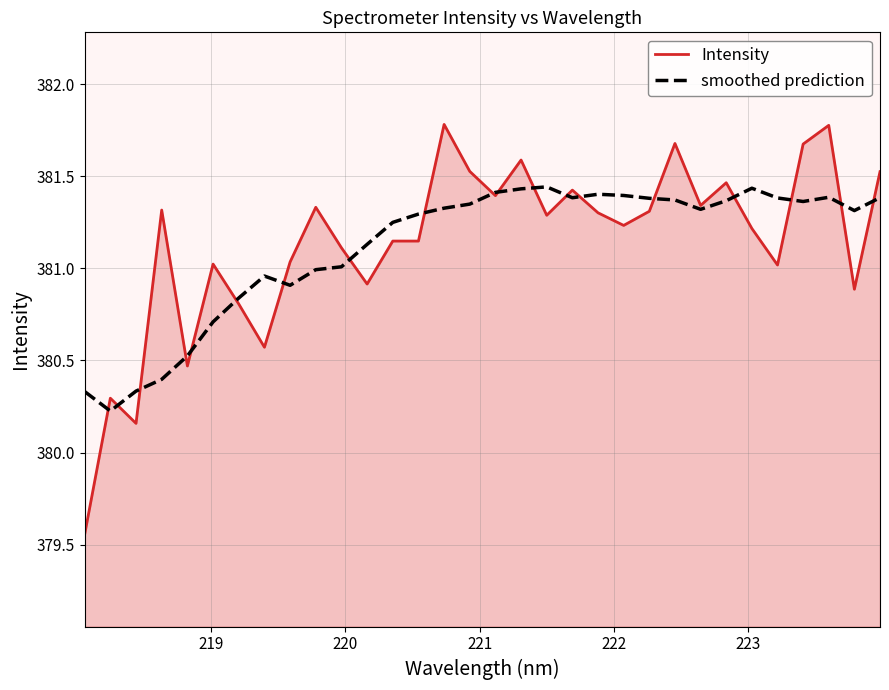

Which series has the largest range (max minus min)?

Intensity